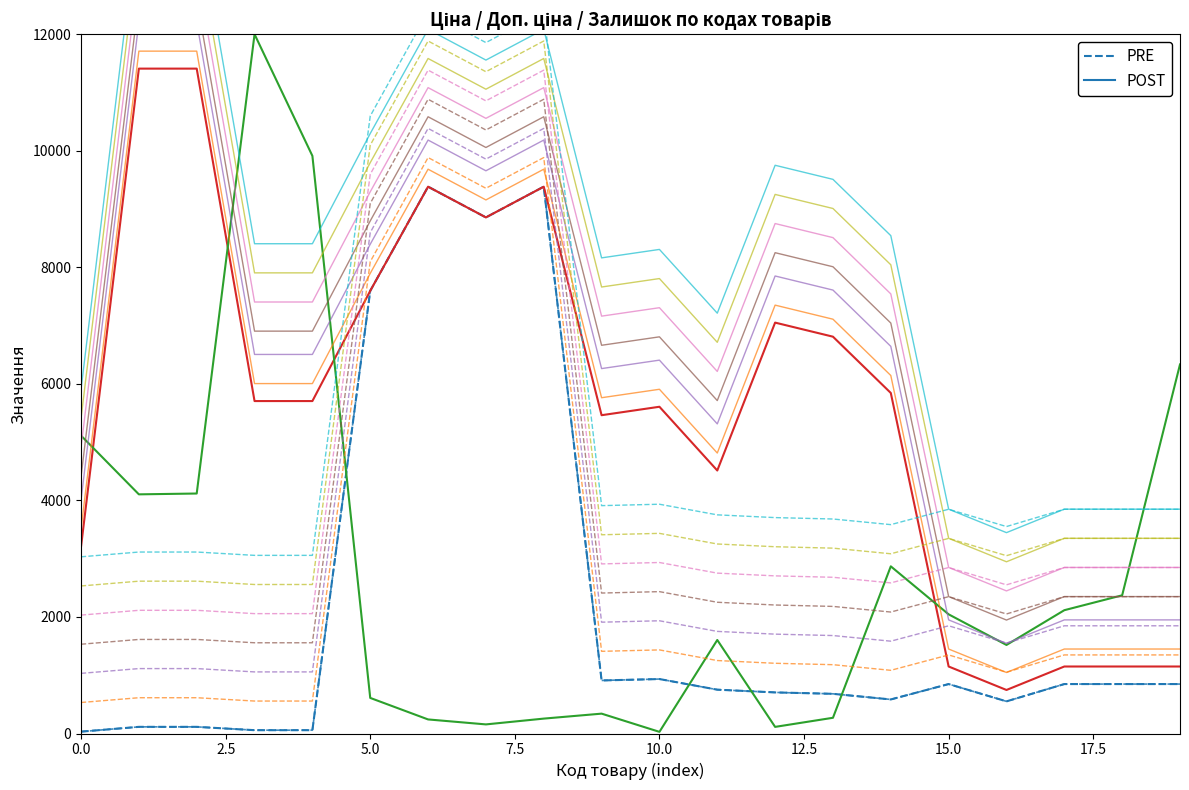

How many values in the Залишок series are below 2044?

10